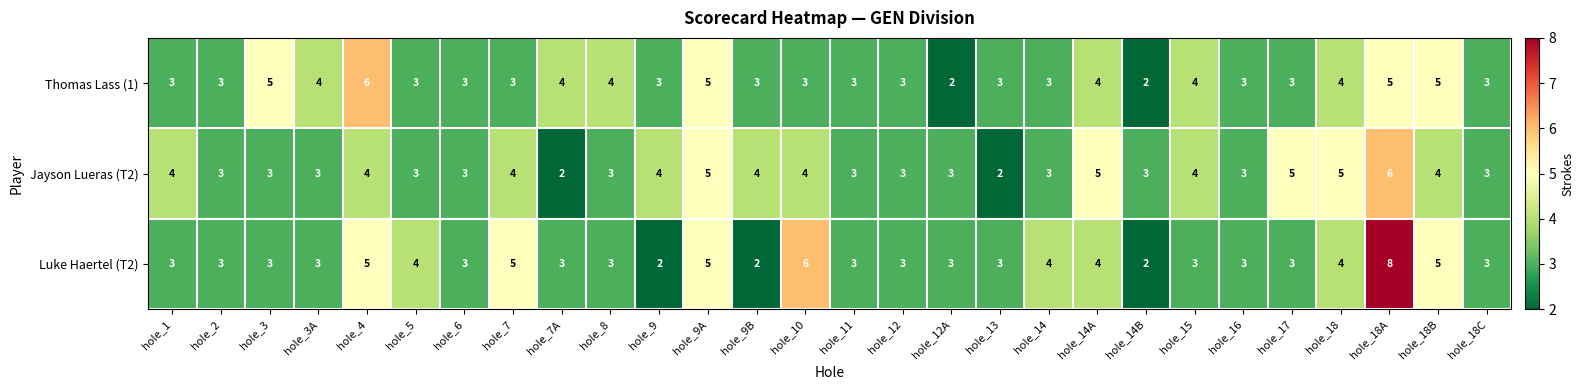

What is the difference between the second highest and minimum values in the Jayson Lueras (T2) series?

3